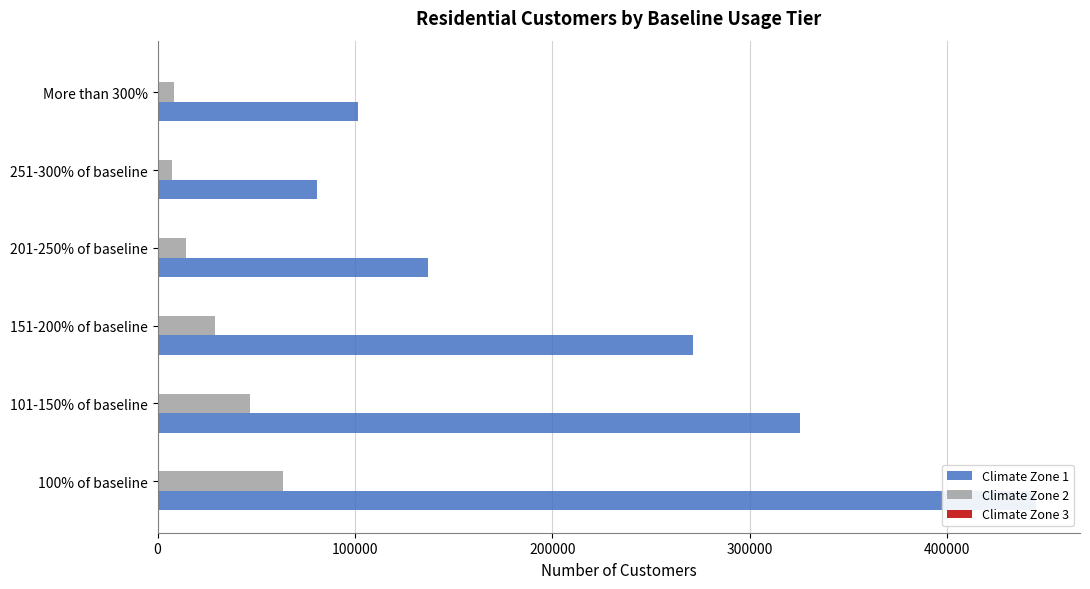

True or false: Climate Zone 1 has a value of 134093 at More than 300%.

False